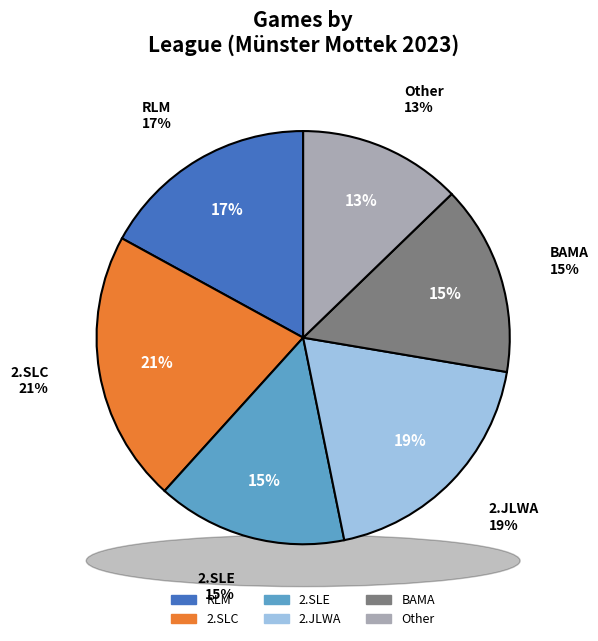

Is it true that RLM is 45% of the pie?

False